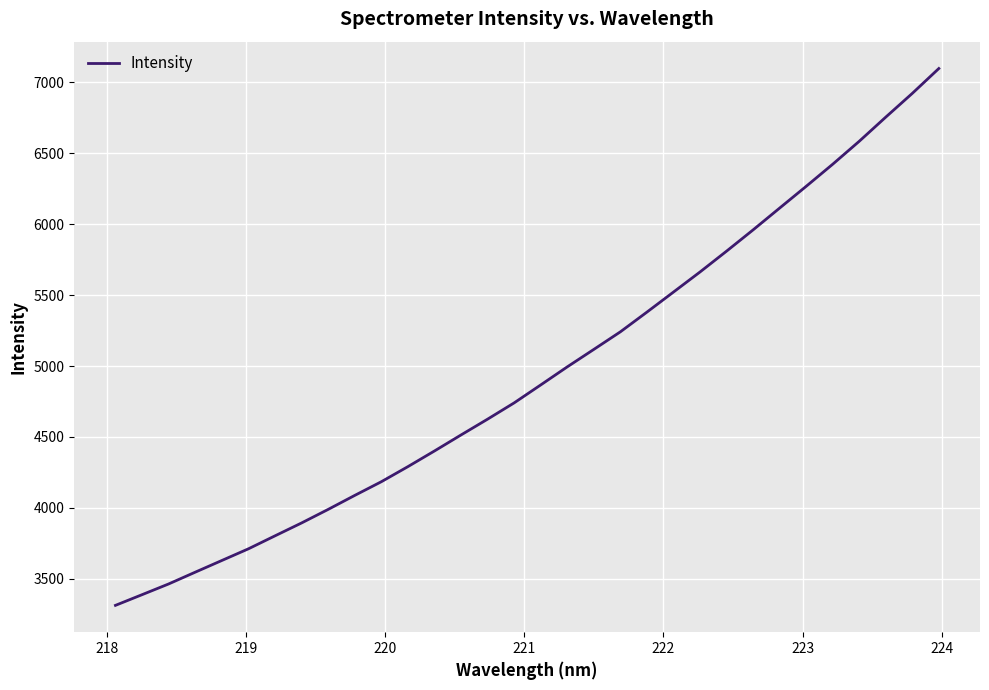

What is the maximum value shown in the chart?

7097.9